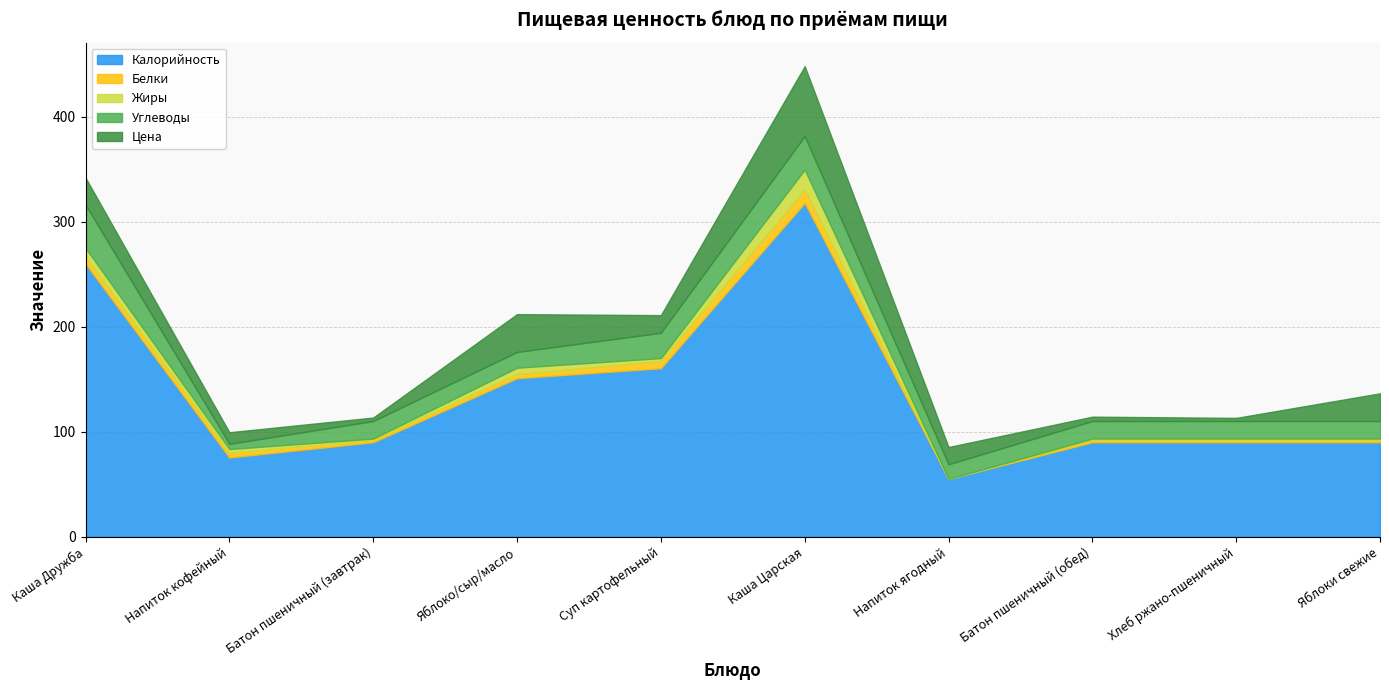

At which label does Белки reach its minimum?

Напиток ягодный